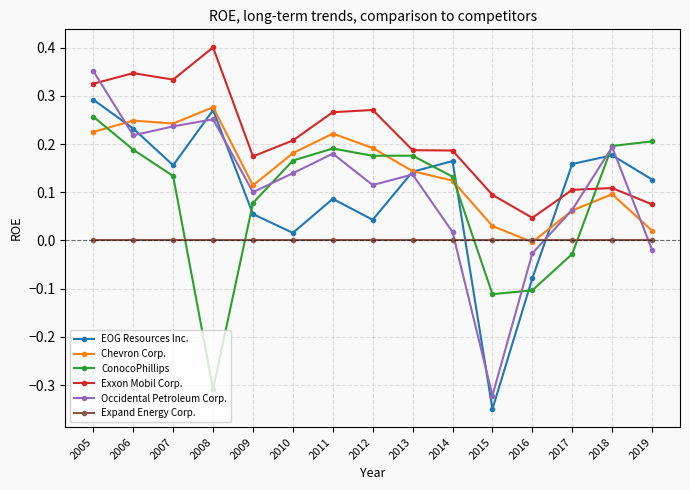

Is it true that Occidental Petroleum Corp. equals 0.2 at 2007?

True